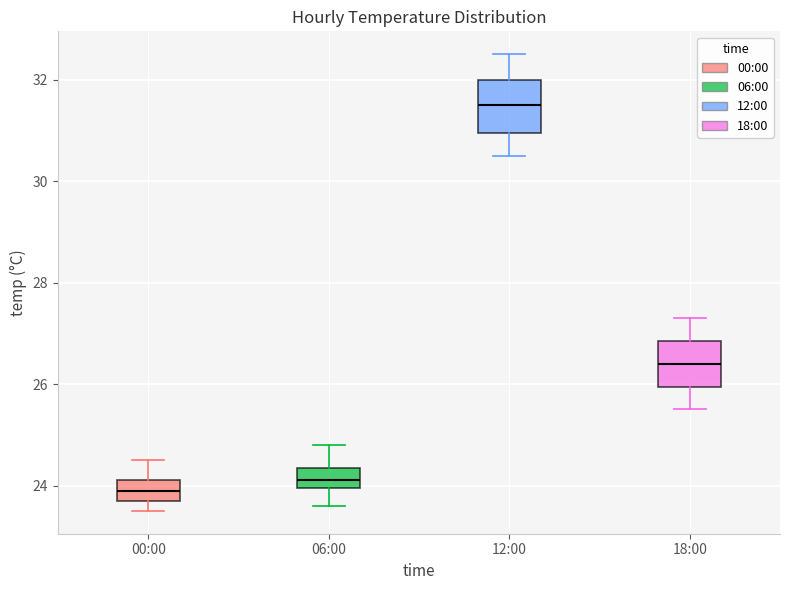

Reading left to right, transcribe this box plot: for each box, give where its median line is, the range the box spans, and where its two whiskers end, as read against the y-axis. The values are not printed on the chart, so give them approximately, as read against the axis.

00:00: median 24.0, box 23.8 to 24.2, whiskers 23.6 to 24.6
06:00: median 24.2, box 24.0 to 24.4, whiskers 23.6 to 24.8
12:00: median 31.6, box 31.0 to 32.0, whiskers 30.6 to 32.6
18:00: median 26.4, box 26.0 to 26.8, whiskers 25.6 to 27.4